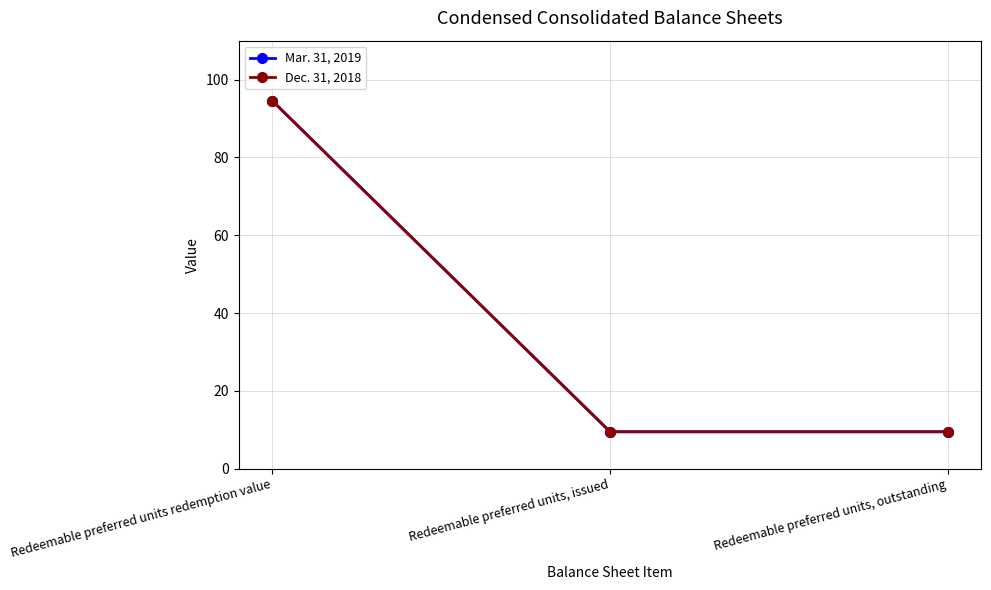

What is the sum of all Mar. 31, 2019 values?

113.5